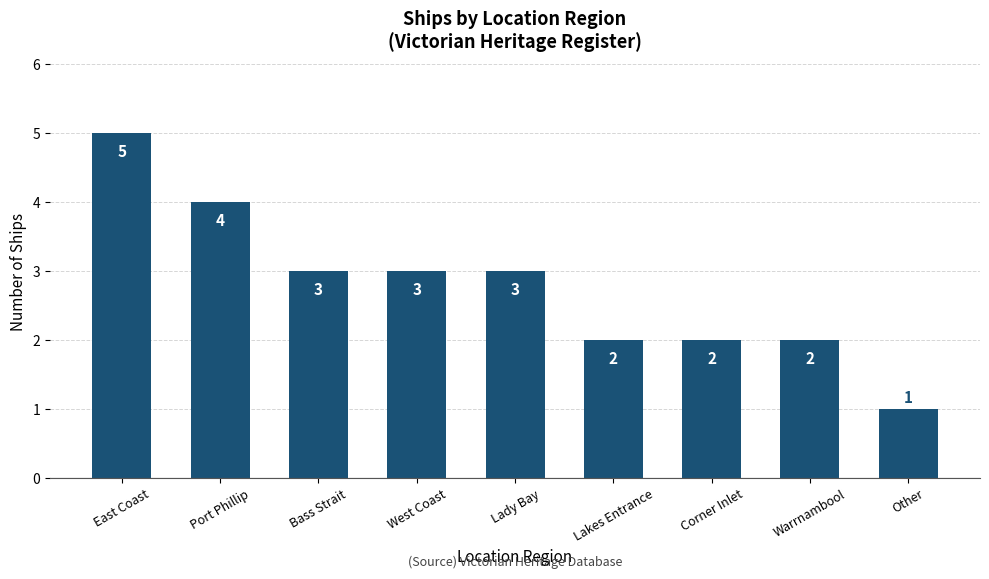

What is the difference between the maximum and minimum values?

4